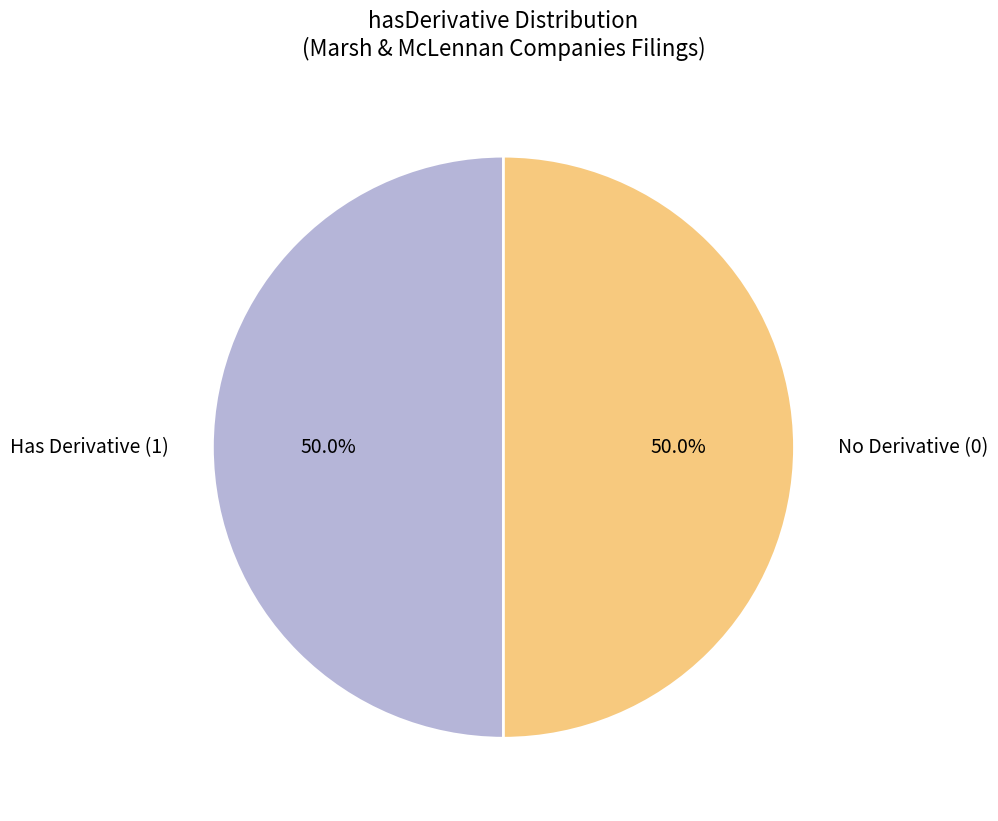

How many slices are in this pie chart?

2